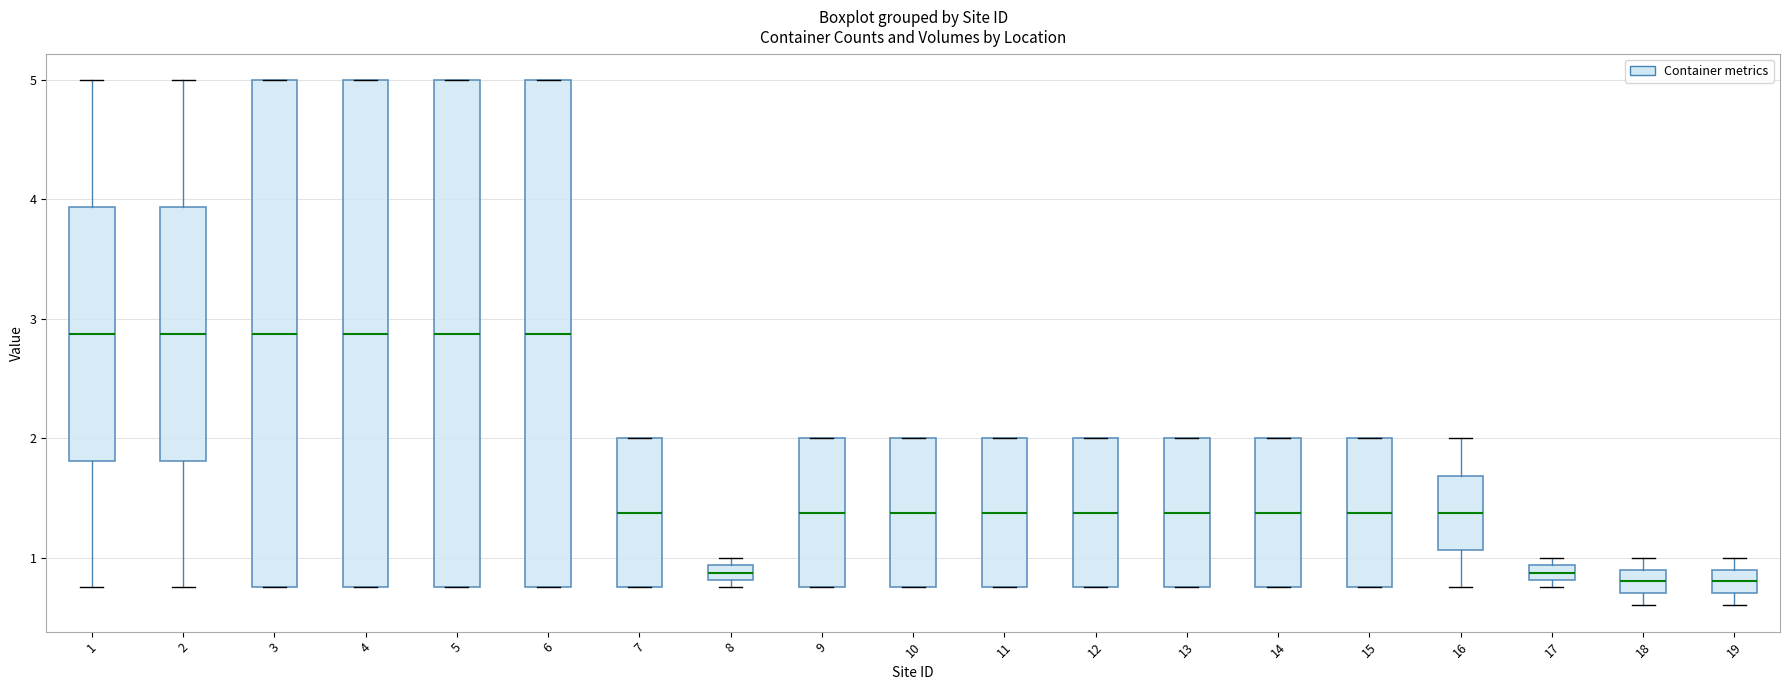

Where does the median line of the box at x = 18 sit on the y-axis? The values are not printed on the chart, so give them approximately, as read against the axis.

0.8